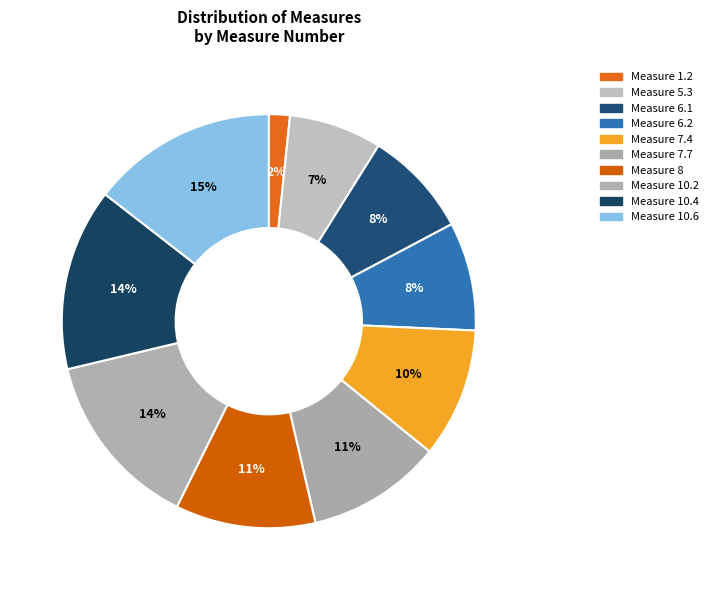

Count the number of slices in the pie.

10